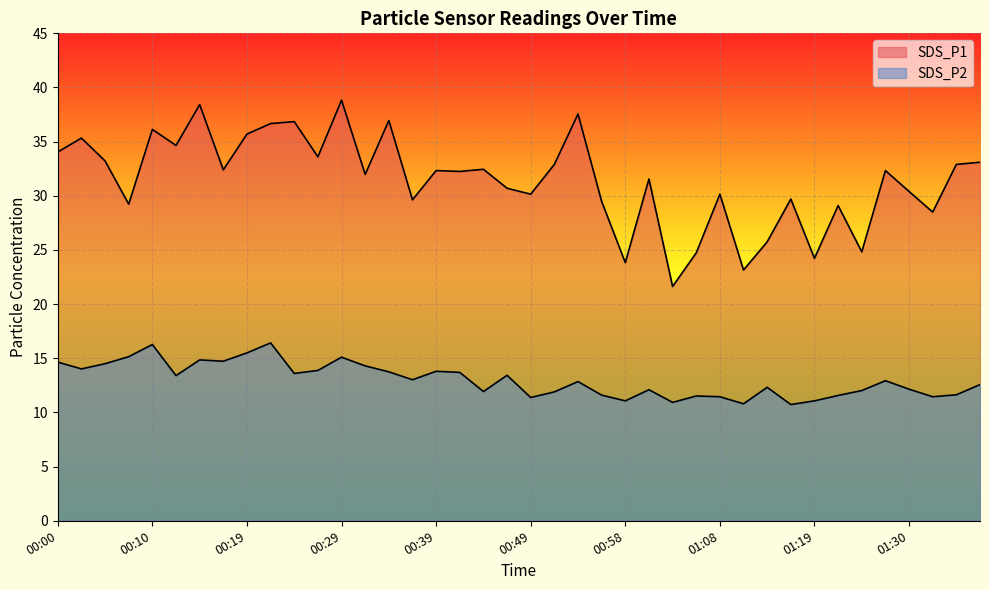

Which series has the largest range (max minus min)?

SDS_P1